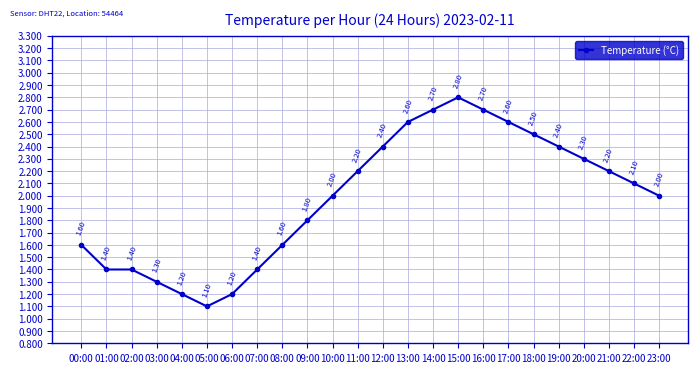

True or false: there are more than 2 points higher than both neighbors.

False